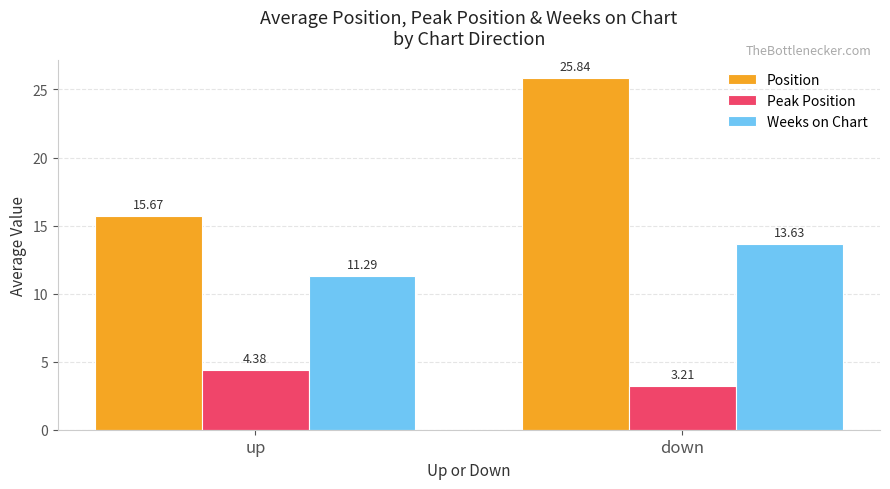

How many groups of bars are there?

2